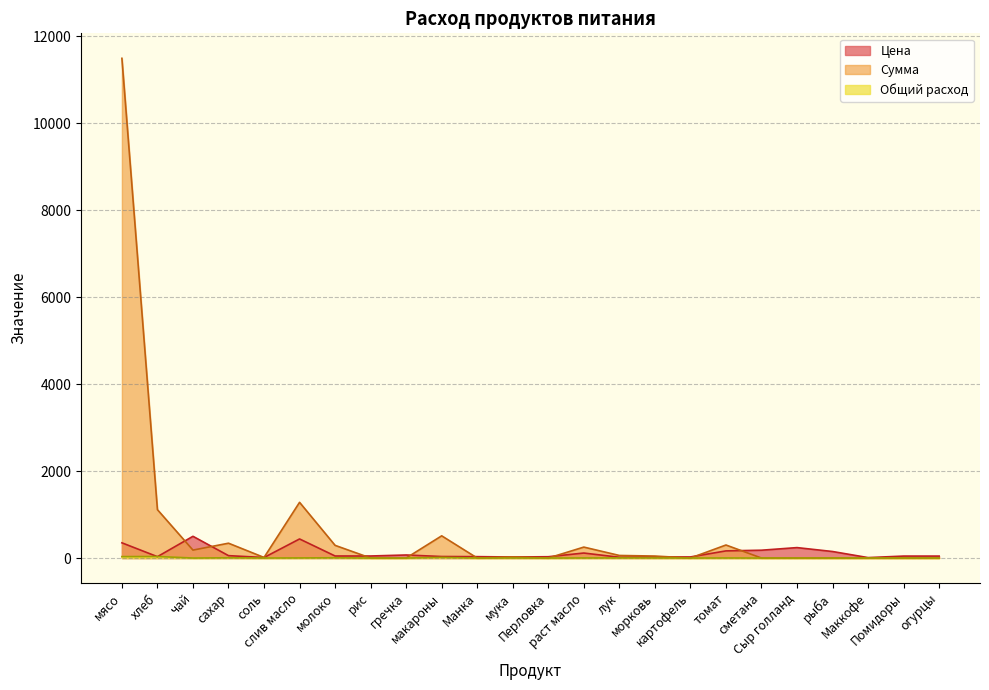

What is the difference between the maximum and minimum values in the Цена series?

490.0